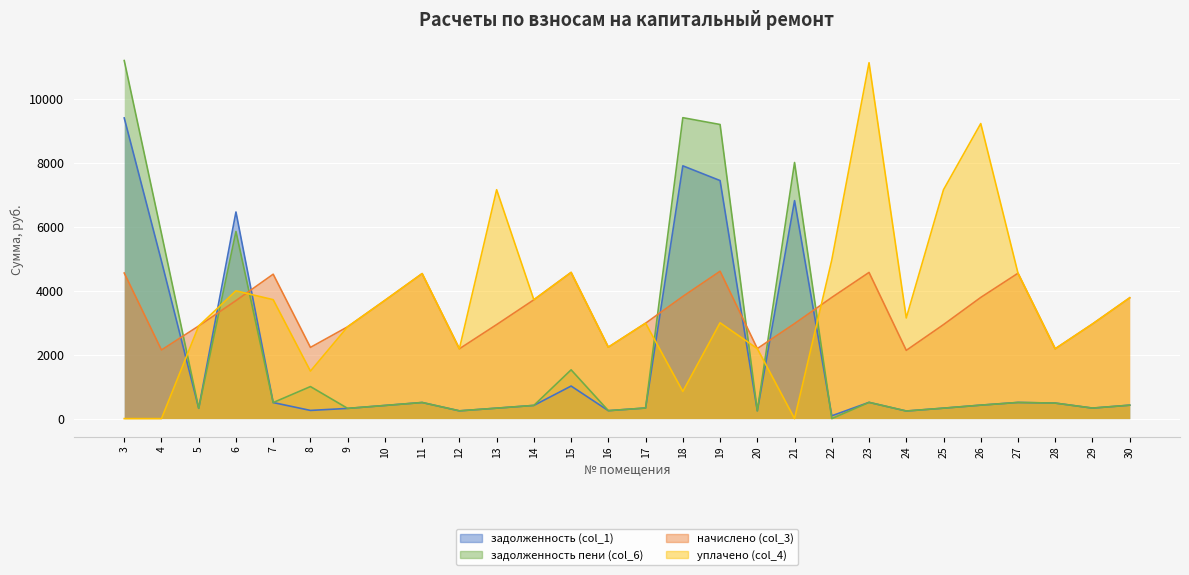

How many data points does each series have?

28